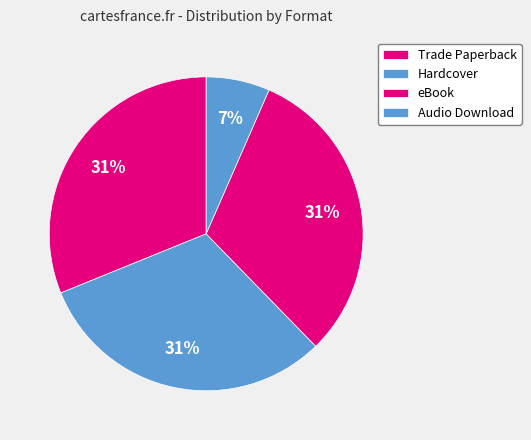

What is the total percentage of Hardcover and Audio Download?

38.7%